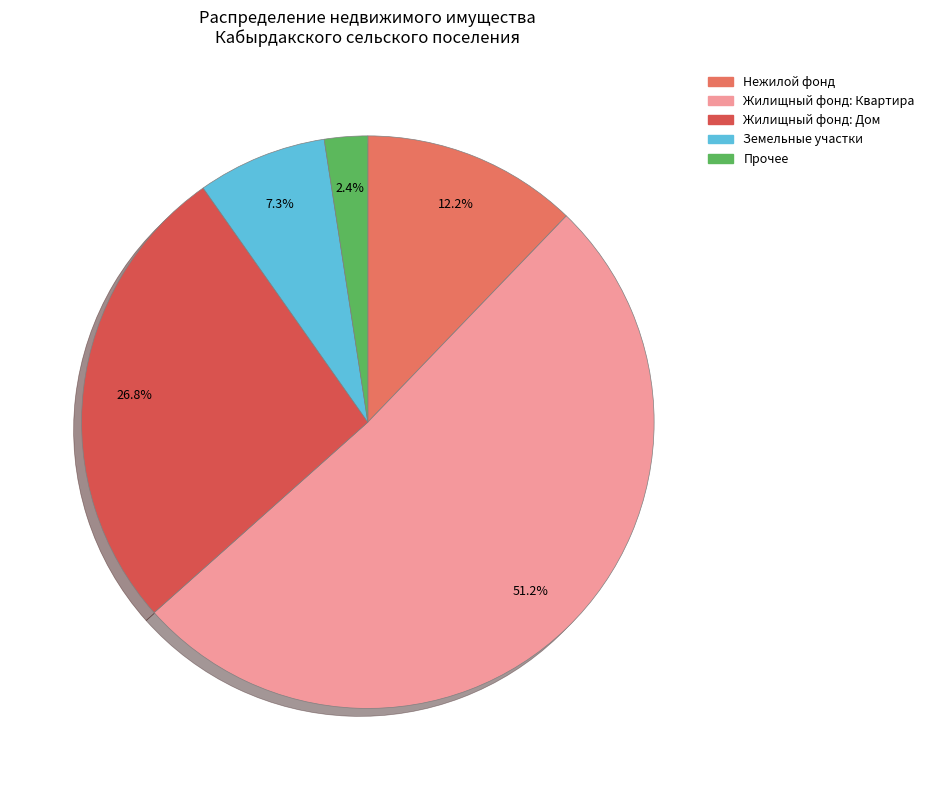

What is the ratio of the value at Жилищный фонд: Дом to the value at Жилищный фонд: Квартира?

0.5